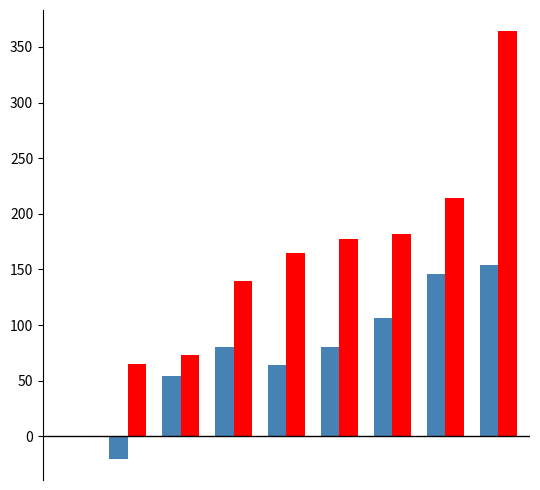

What is the maximum value shown in the chart?

364